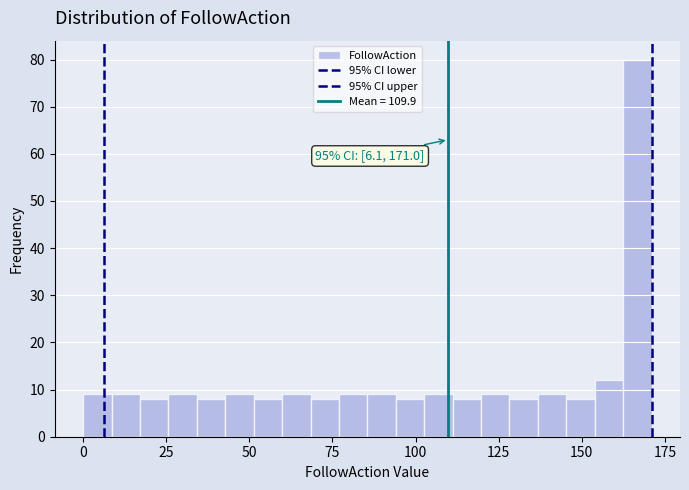

Read against the x-axis, roughly where is the centre of the tallest bar?

165